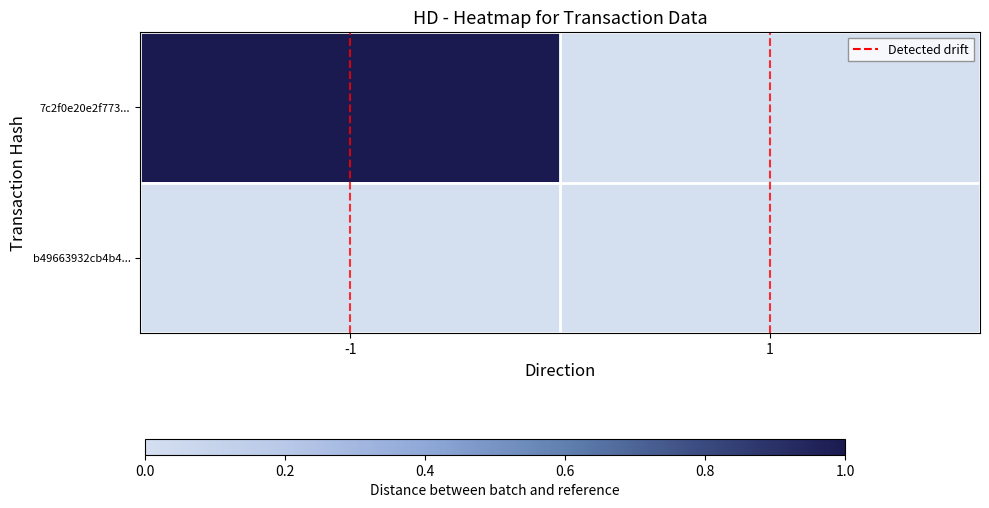

At how many categories does at least one series exceed 0?

1